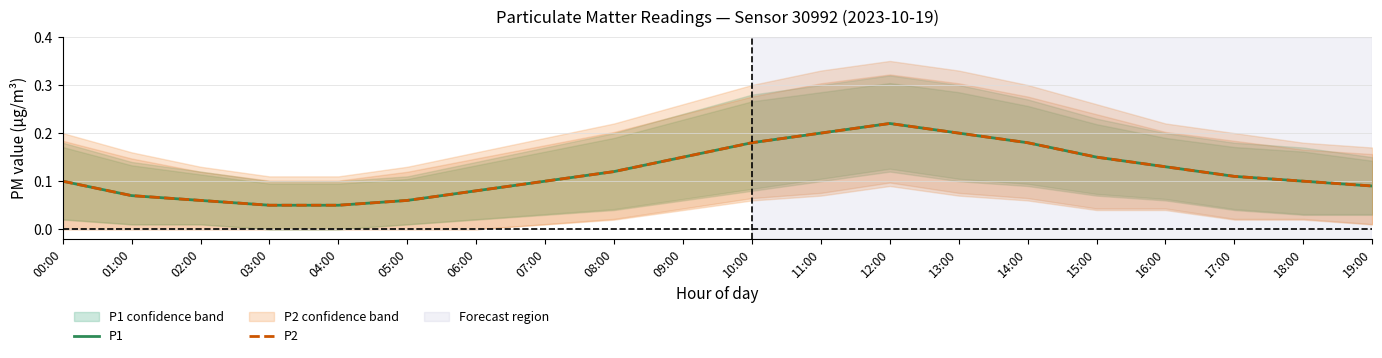

At which label does P1 reach its minimum?

03:00